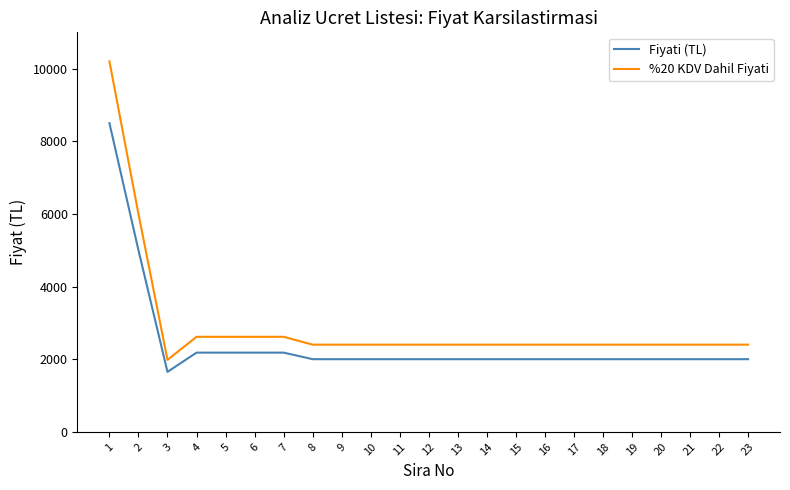

How many values in the Fiyati (TL) series are below 2000?

1